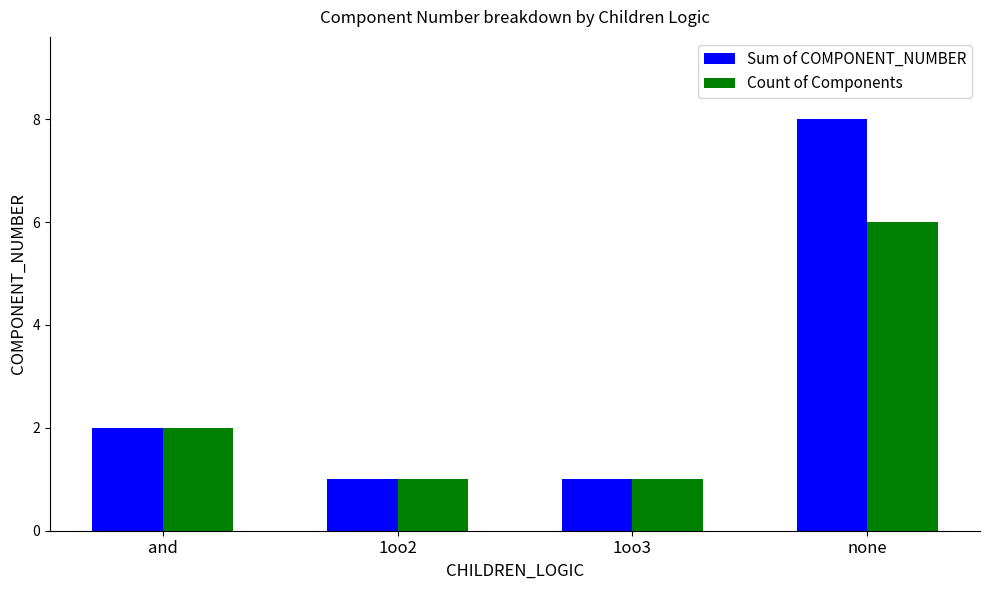

What is the label of the 2nd bar from the left?

1oo2